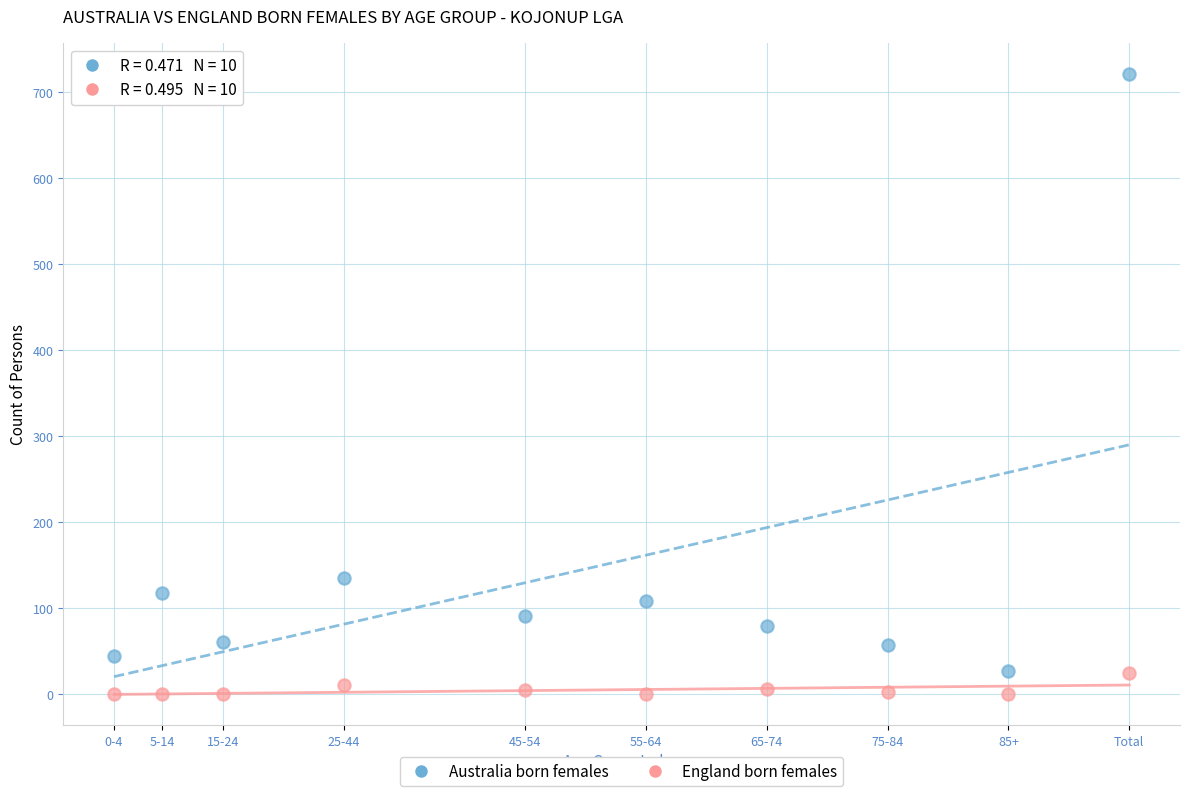

Across all series, what Y value is closest to 360?

135